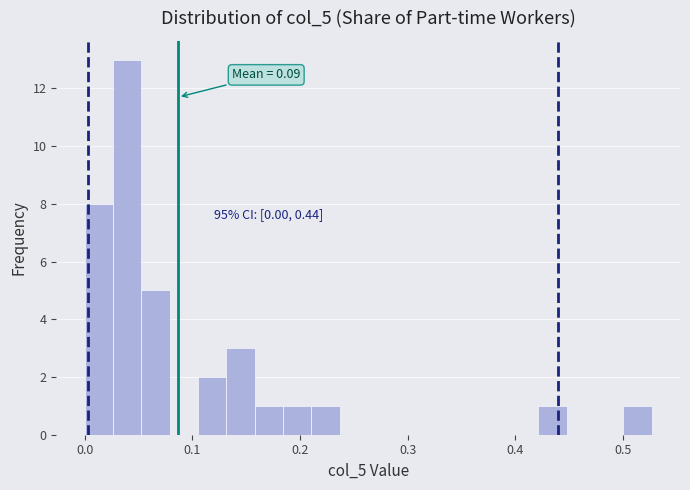

Around what value on the x-axis is the tallest bar? Give the approximate position of its centre, as read against the axis.

0.04